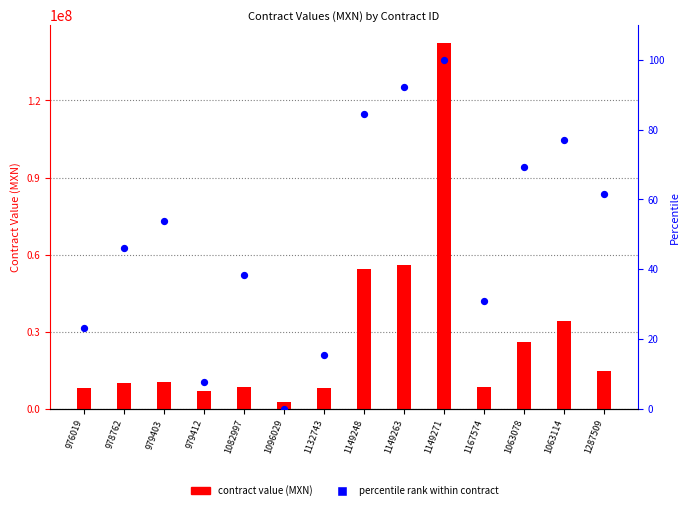

At how many categories does at least one series exceed 76816532?

1